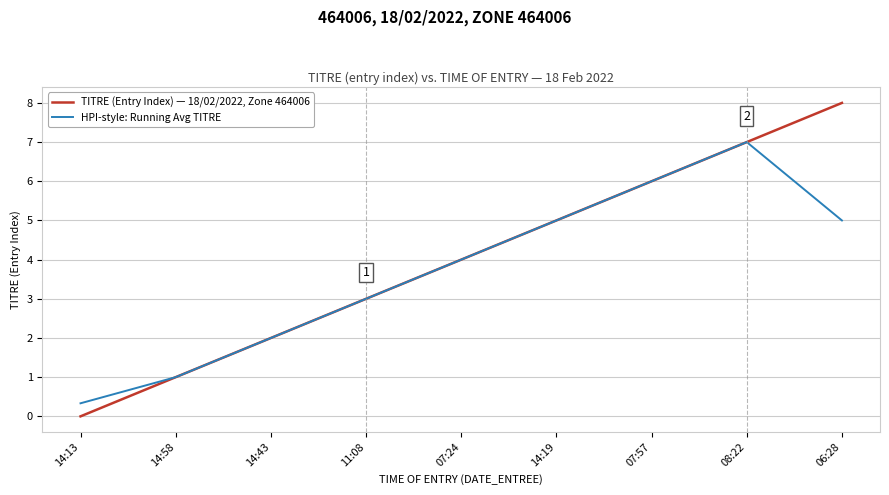

What is the average value of the TITRE (Entry Index) — 18/02/2022, Zone 464006 series?

4.0